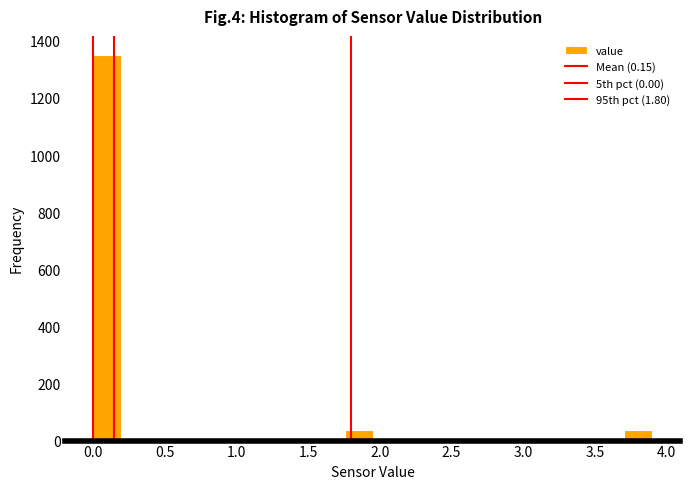

Around what value on the x-axis is the tallest bar? Give the approximate position of its centre, as read against the axis.

0.10